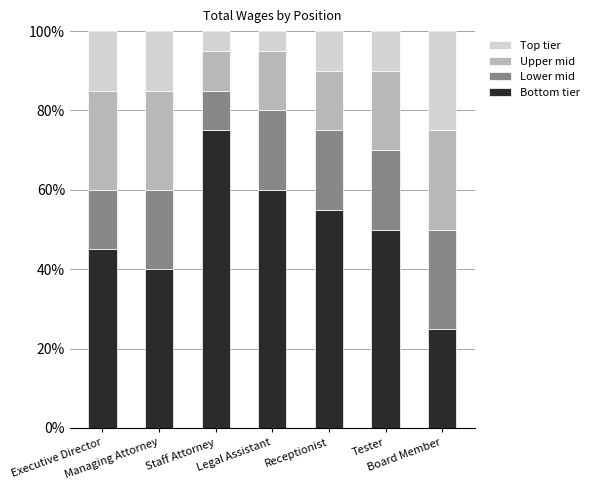

What is the highest value of the Bottom tier series?

75.0